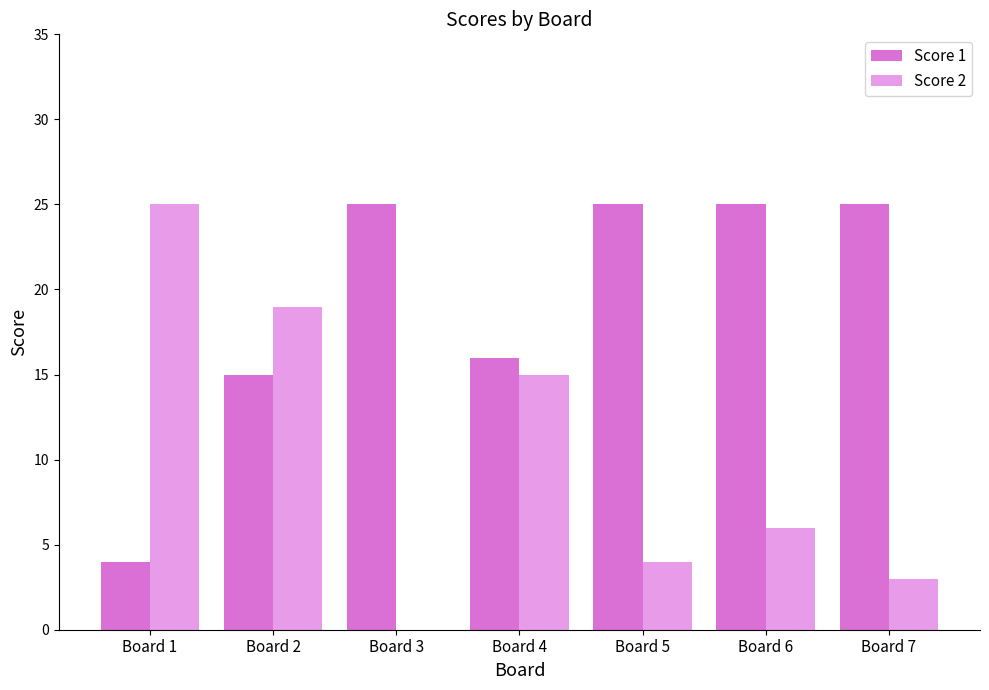

Which series changed the most between Board 4 and Board 7?

Score 2